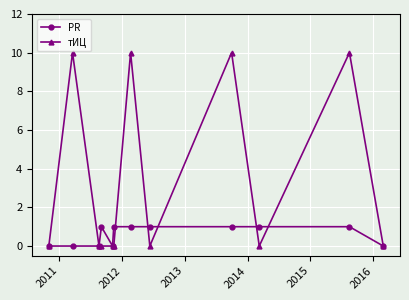

What is the sum of all тИЦ values?

40